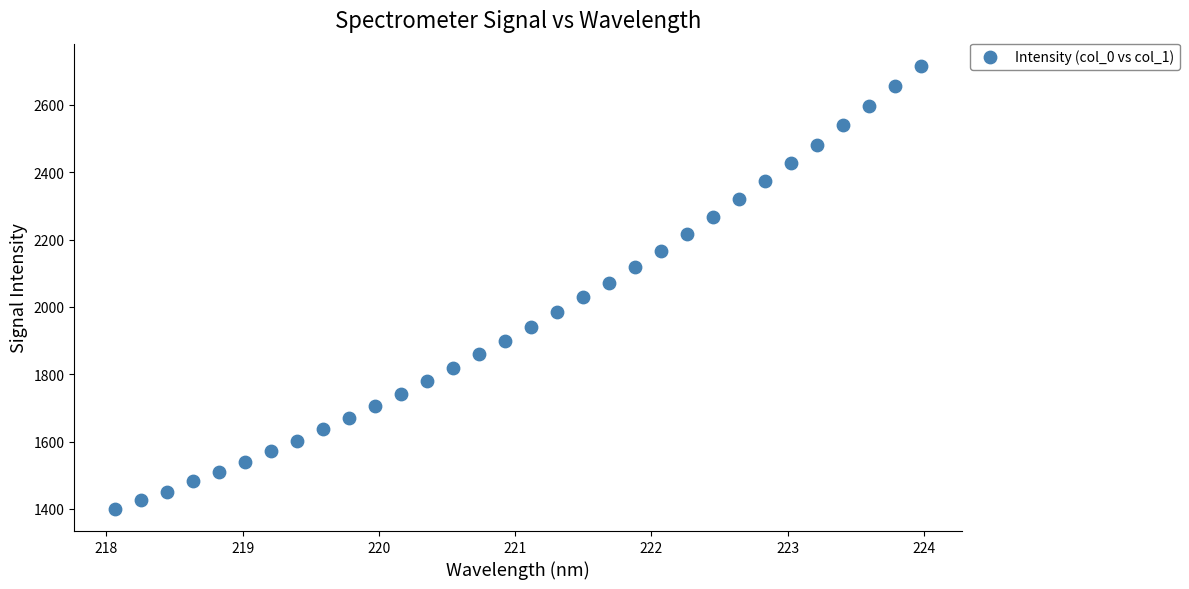

What is the range of X values (max minus min)?

5.9